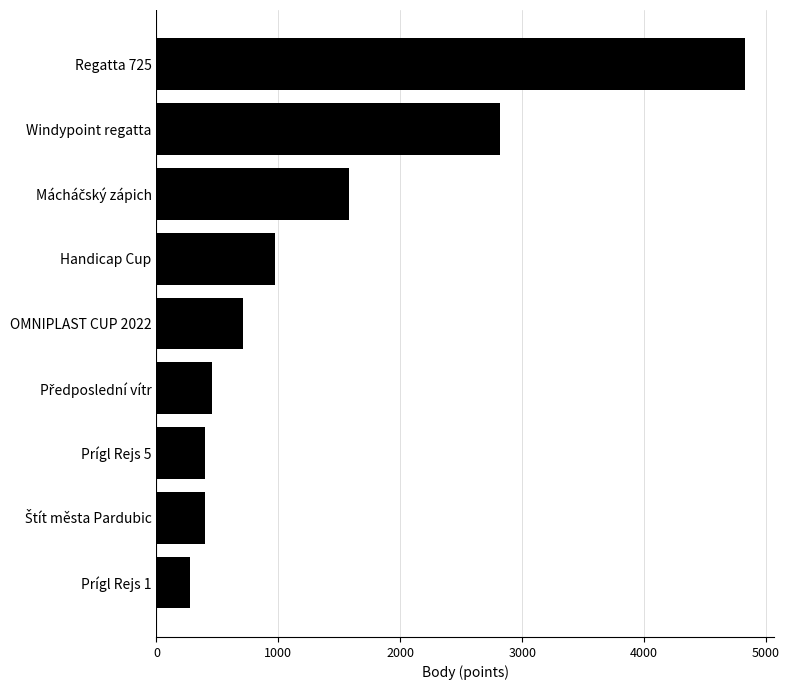

Which category has the lowest value across all series?

Prígl Rejs 1